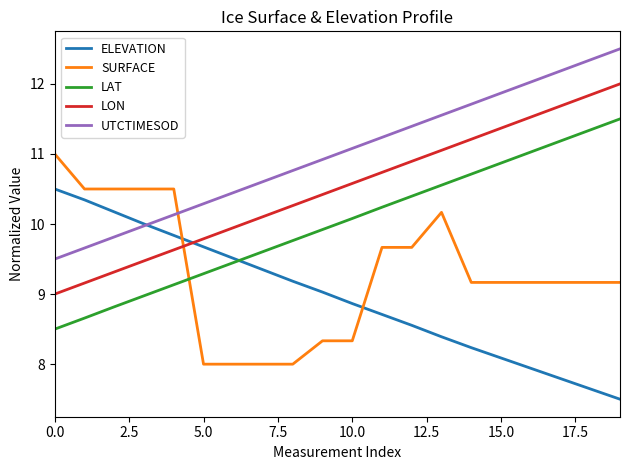

List the series in order of their peak value, highest first.

UTCTIMESOD, LON, LAT, SURFACE, ELEVATION